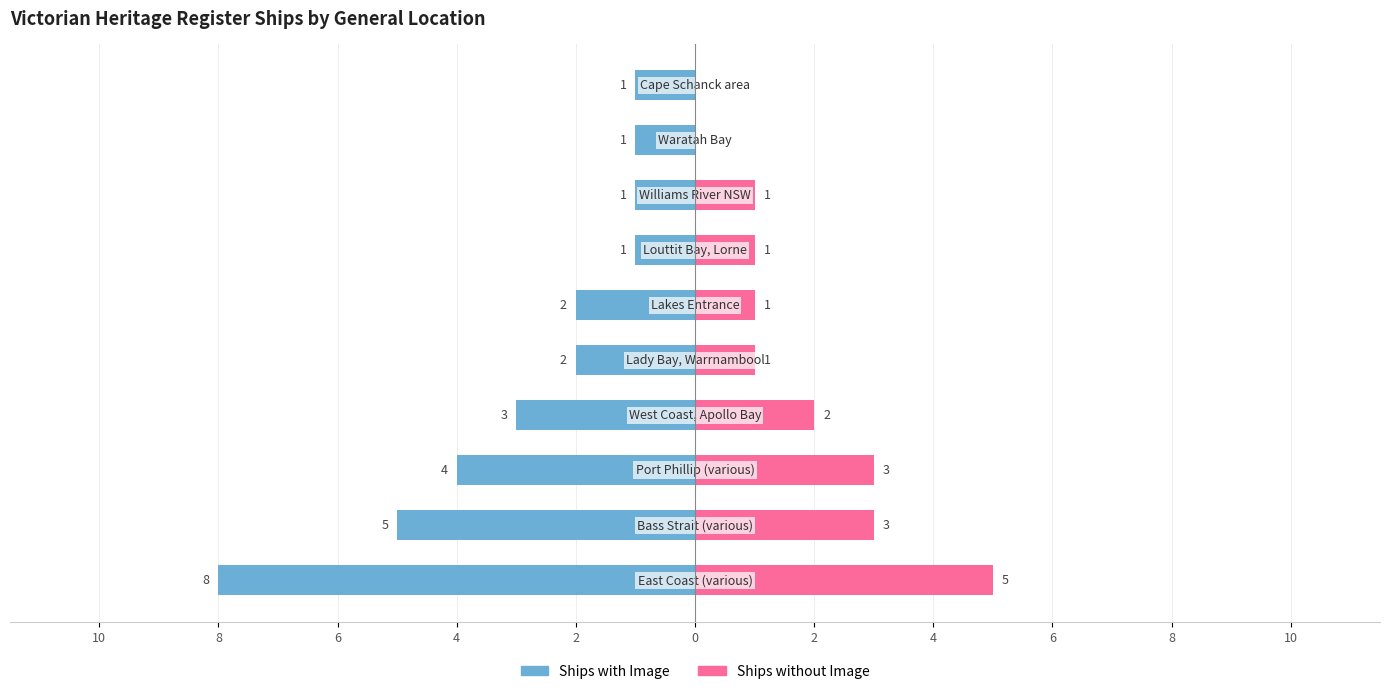

What is the total value across all series at 0?

-1